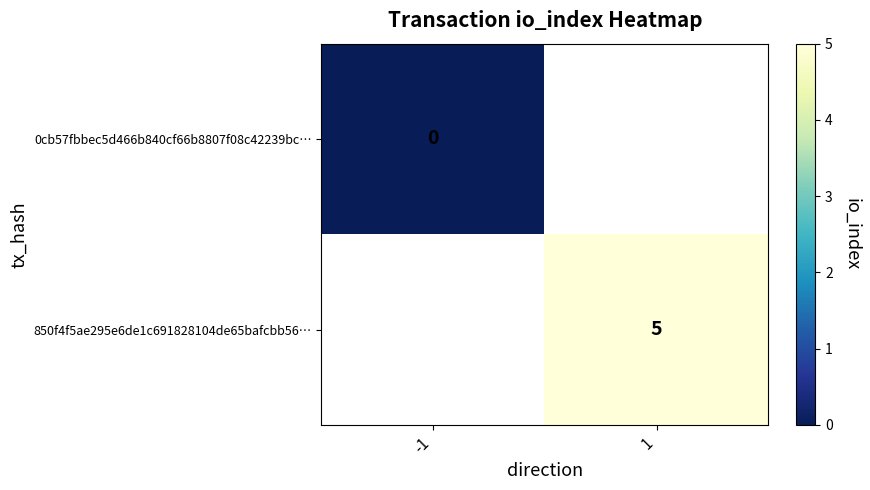

Is the value of 0cb57fbbec5d466b840cf66b8807f08c42239bc… at -1 greater than the value of 850f4f5ae295e6de1c691828104de65bafcbb56… at 1?

No